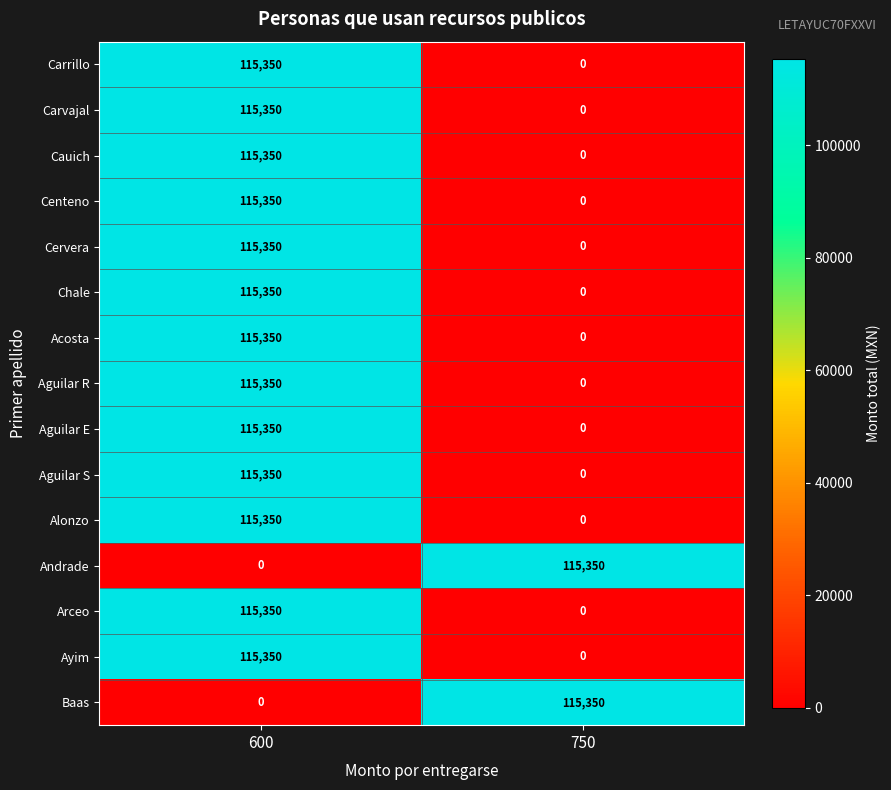

List the labels in order of Centeno value, largest first.

600, 750